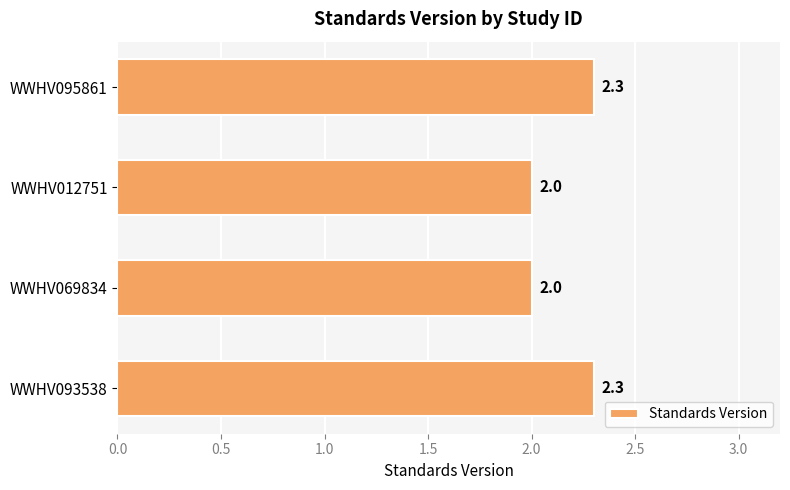

What is the sum of all values?

8.6